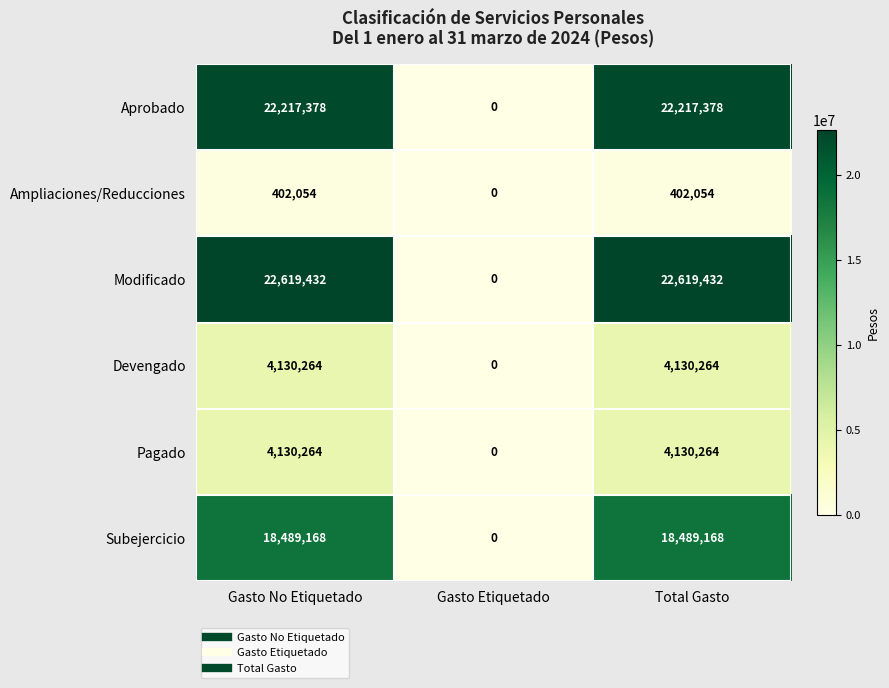

How many Aprobado values are between 0 and 22217378?

3